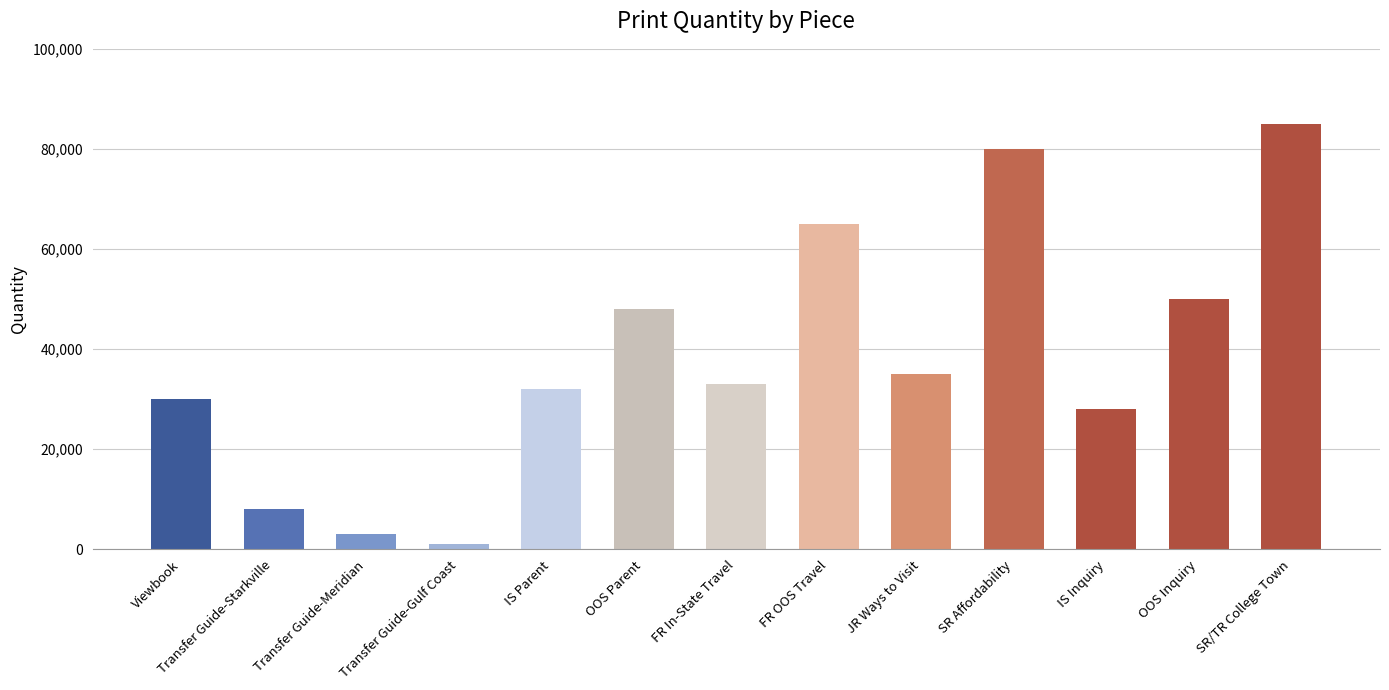

Is it true that the value at IS Parent is 54635?

False